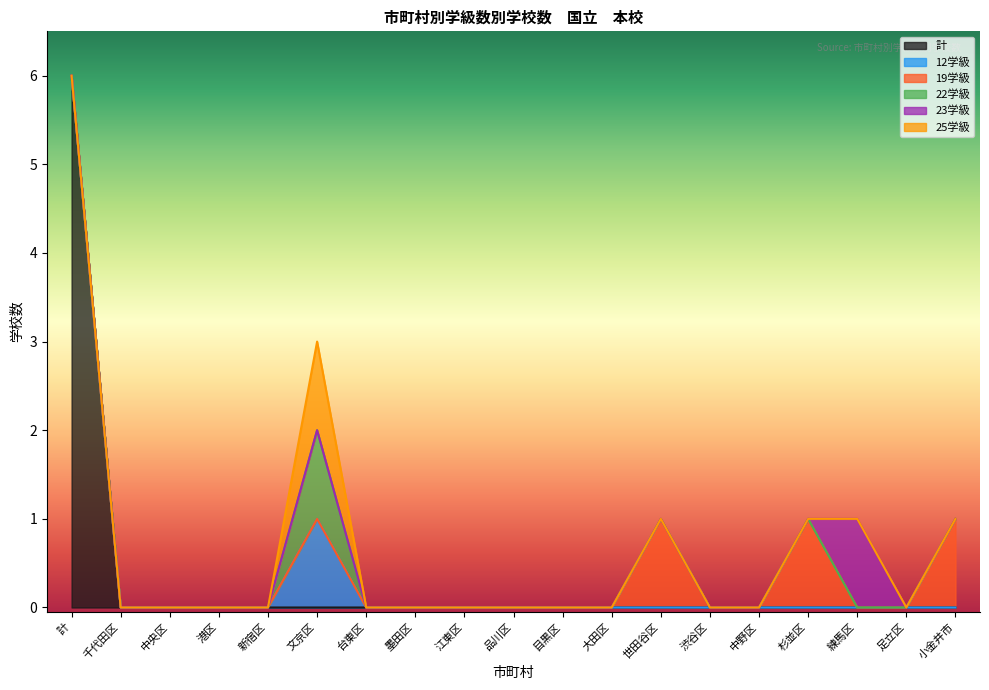

How many lines are shown in the chart?

6